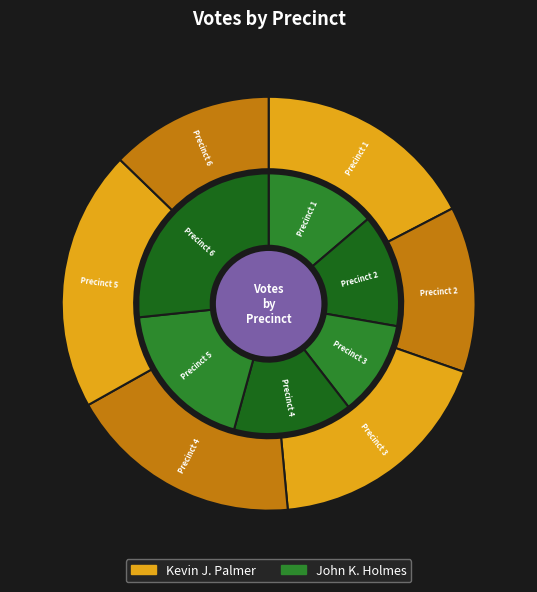

To the nearest percent, what is the difference between the Precinct 5 and Precinct 6 slice percentages?

8%